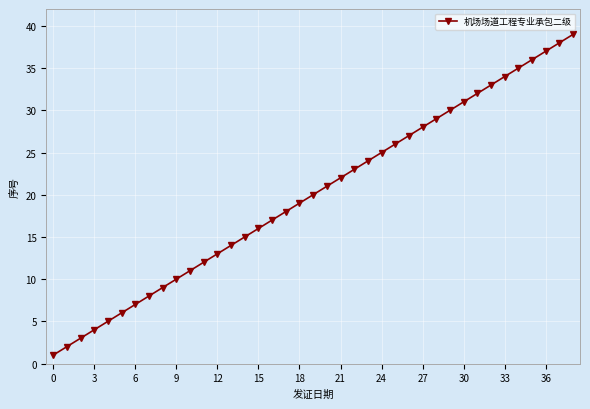

What is the average value?

20